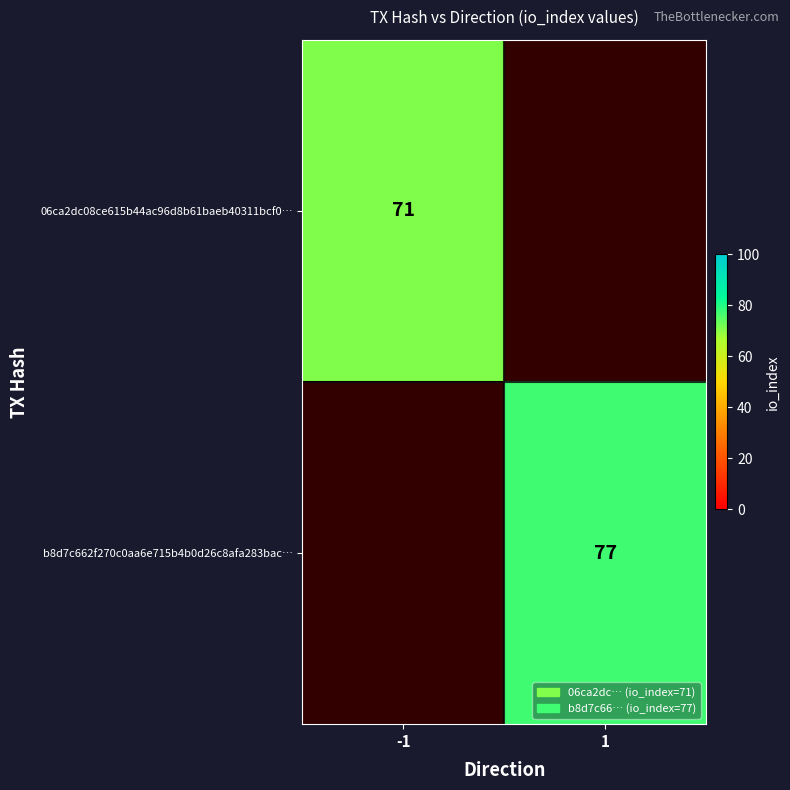

True or false: b8d7c662f270c0aa6e715b4b0d26c8afa283bac… has a value of 114 at 1.

False